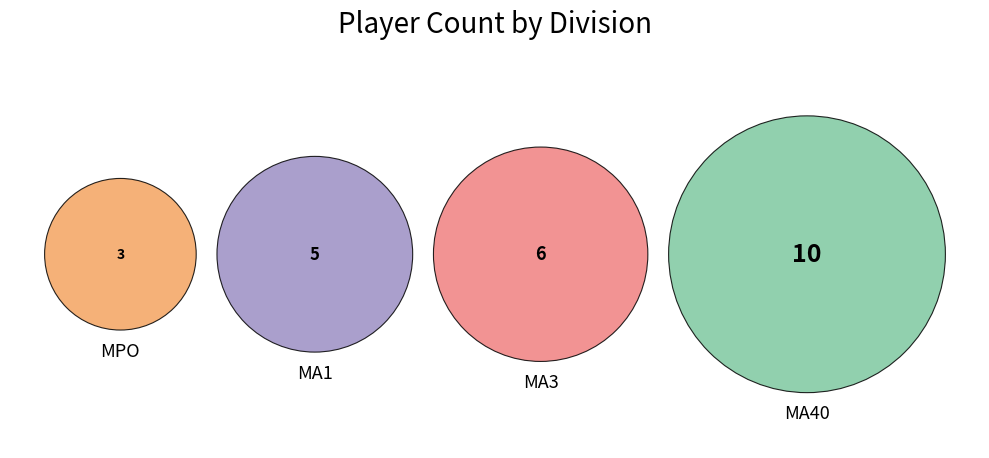

How many slices are in this pie chart?

4